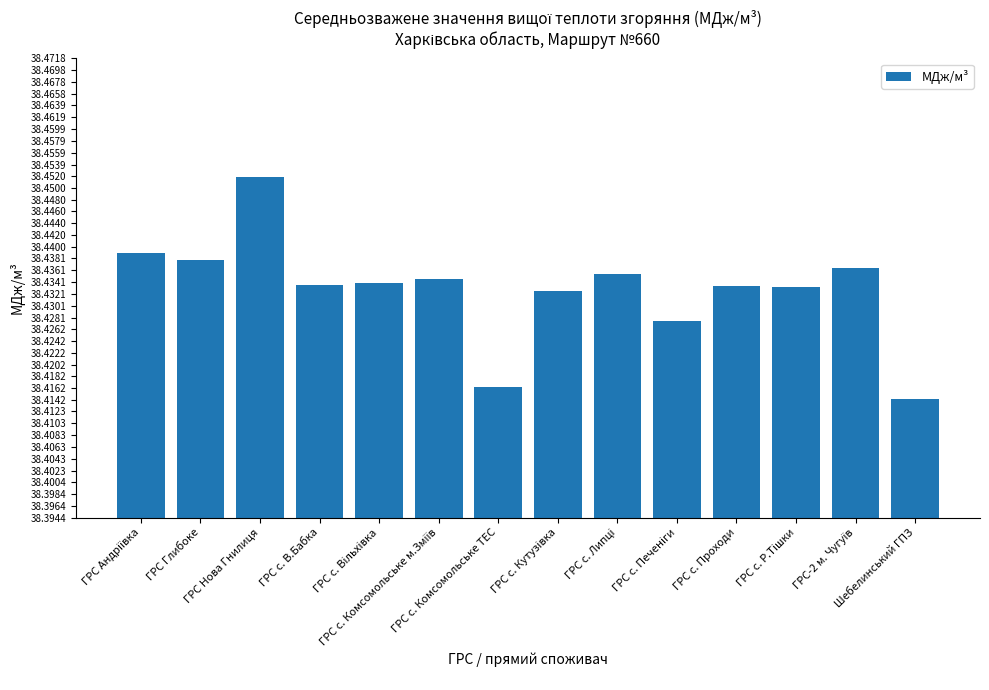

How many values are between 38 and 39?

14